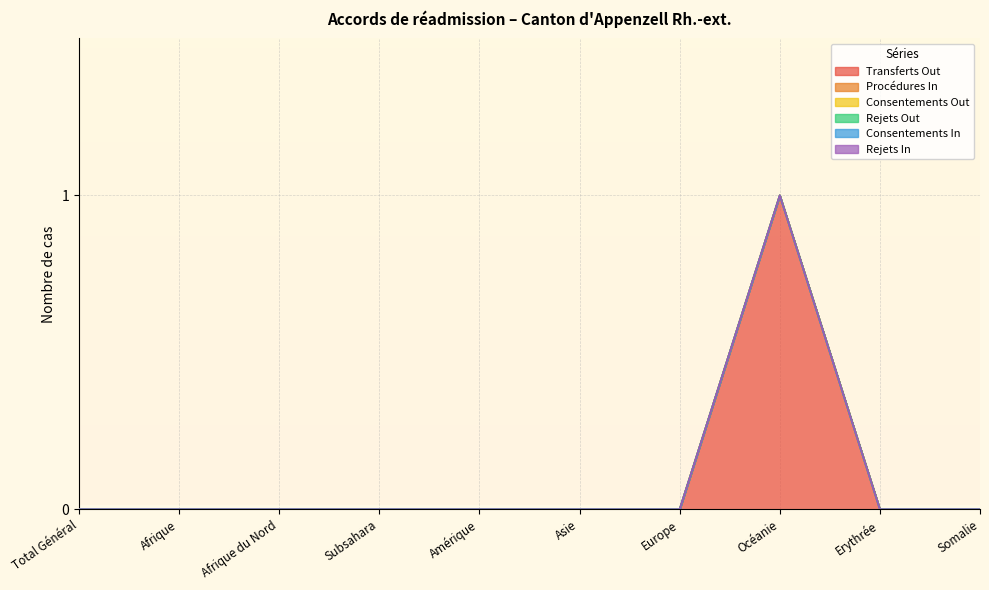

What are all the series names shown in the legend?

Transferts Out, Procédures In, Consentements Out, Rejets Out, Consentements In, Rejets In